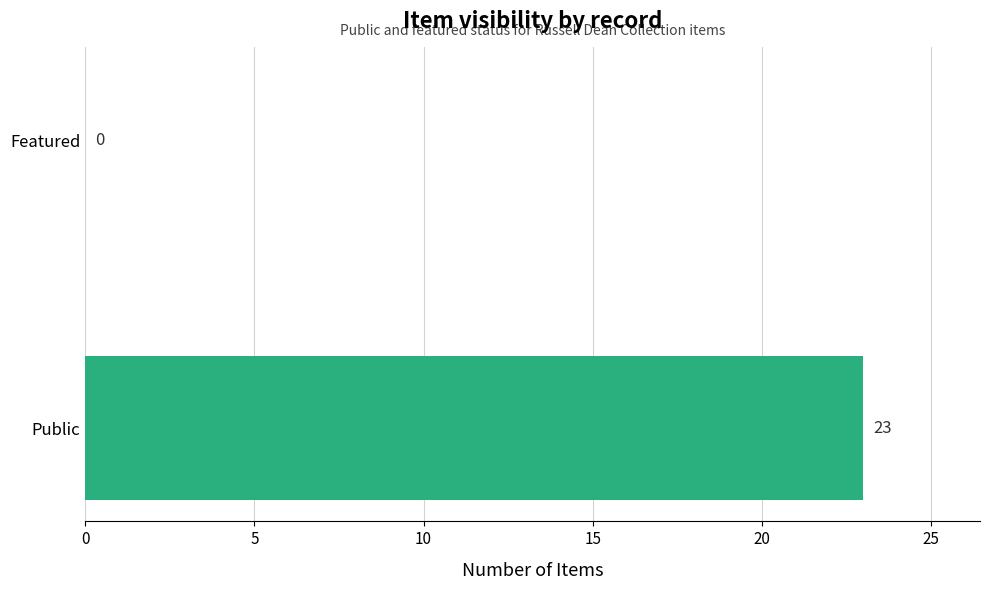

What is the greatest value displayed?

23